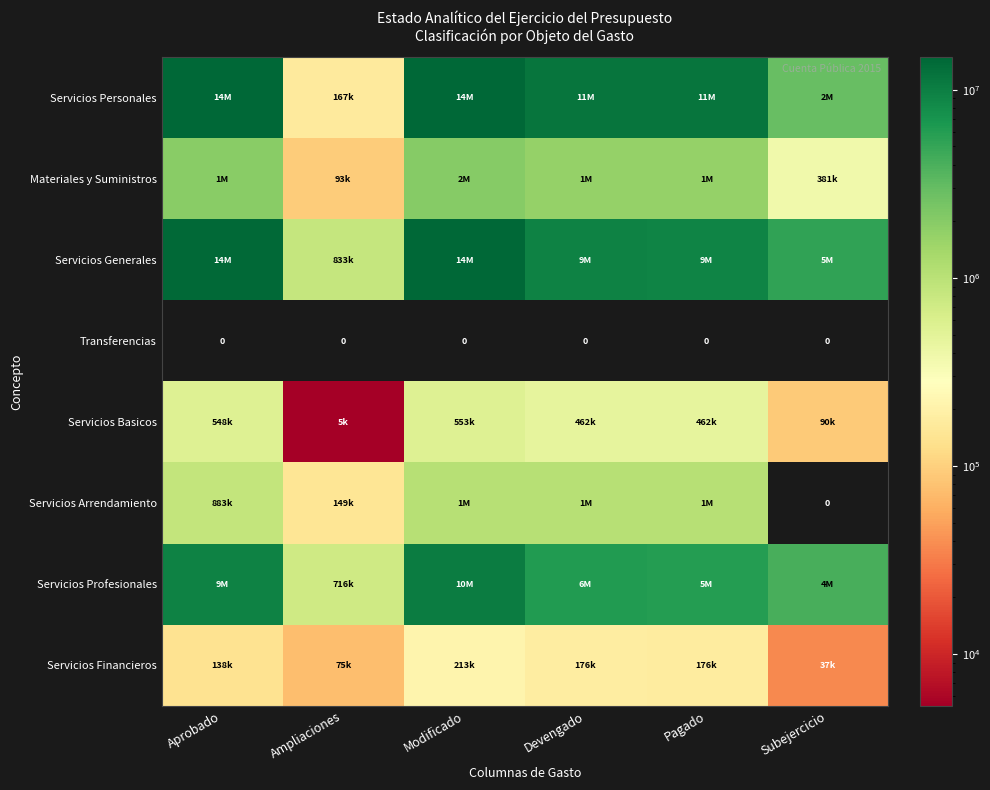

The value of Transferencias at Devengado is 0. True or false?

True